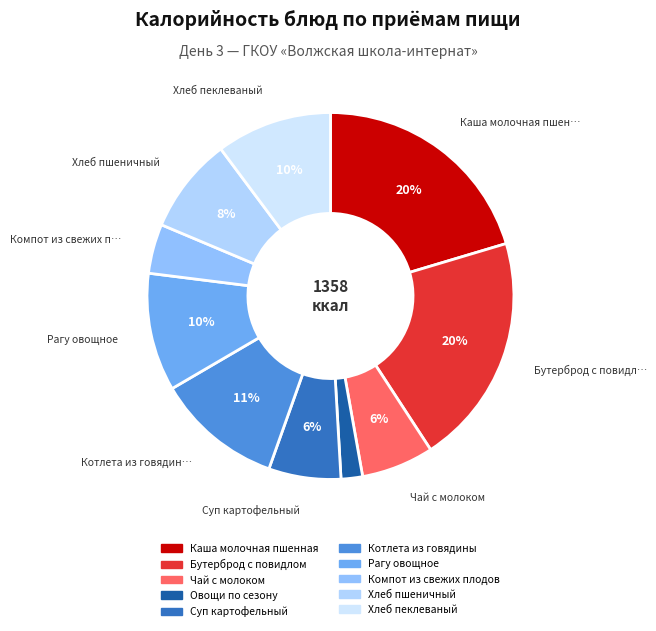

Is it true that Хлеб пшеничный is 17% of the pie?

False